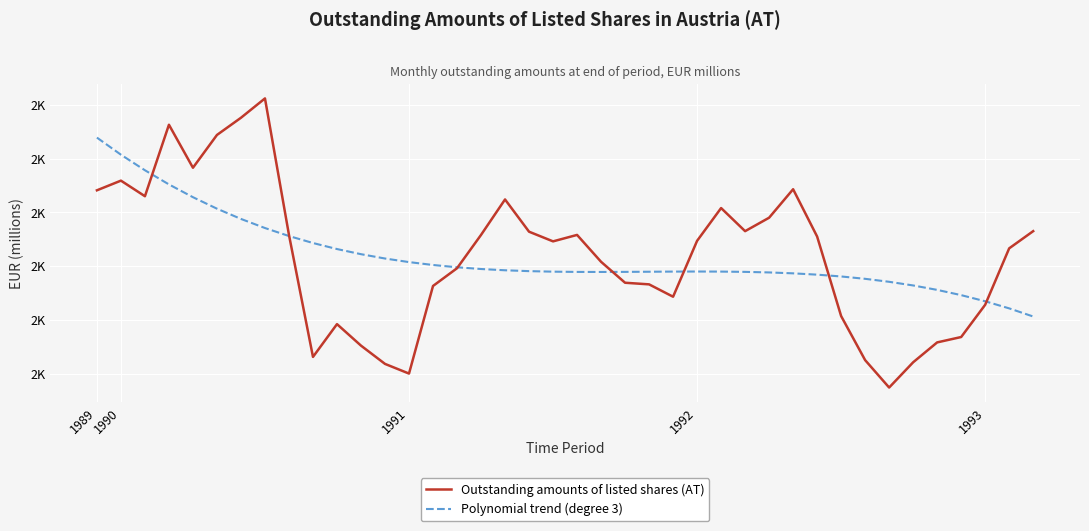

What are all the series names shown in the legend?

Outstanding amounts of listed shares (AT), Polynomial trend (degree 3)